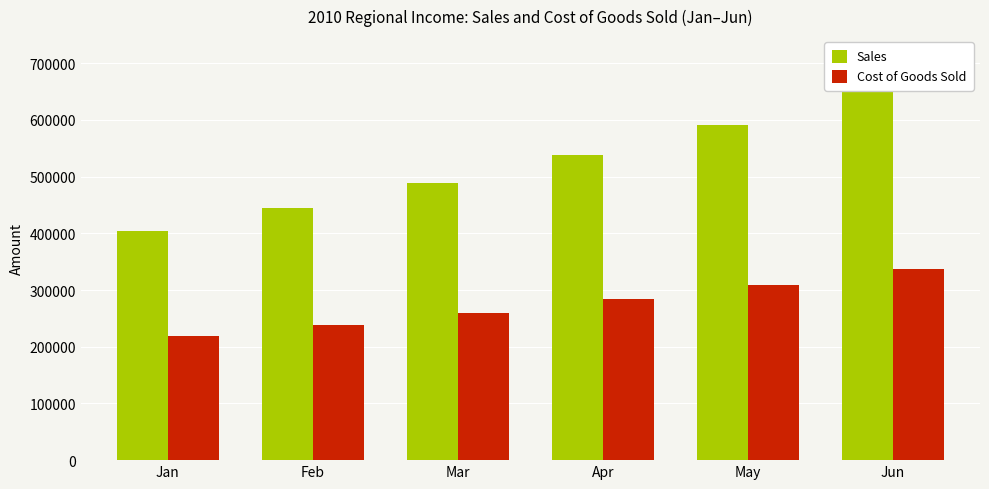

At which label does Cost of Goods Sold reach its minimum?

Jan